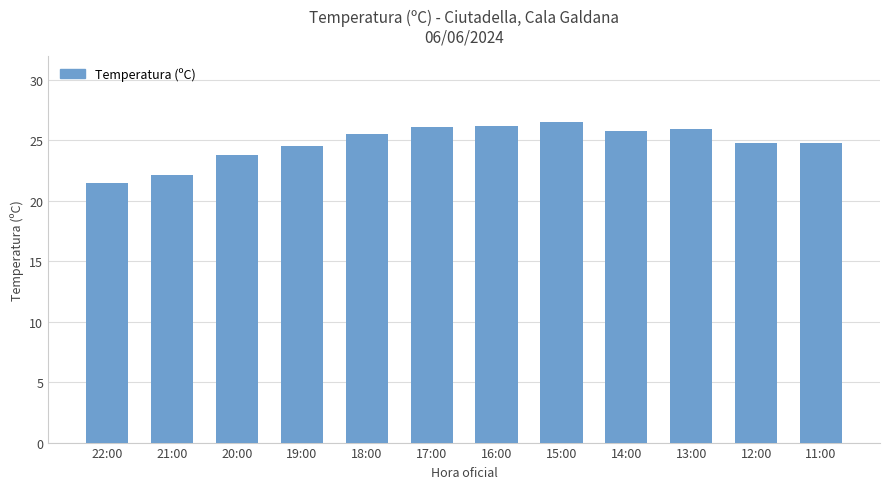

Read the value at 13:00.

25.9